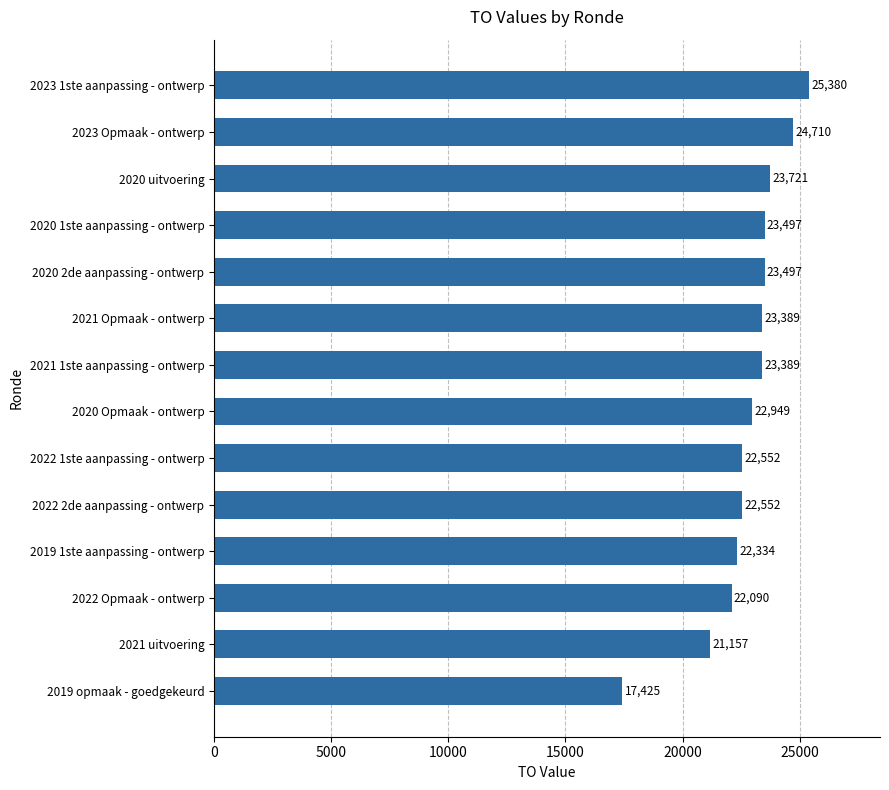

Approximately how many times larger is the value at 2020 Opmaak - ontwerp compared to 2019 1ste aanpassing - ontwerp?

1.0